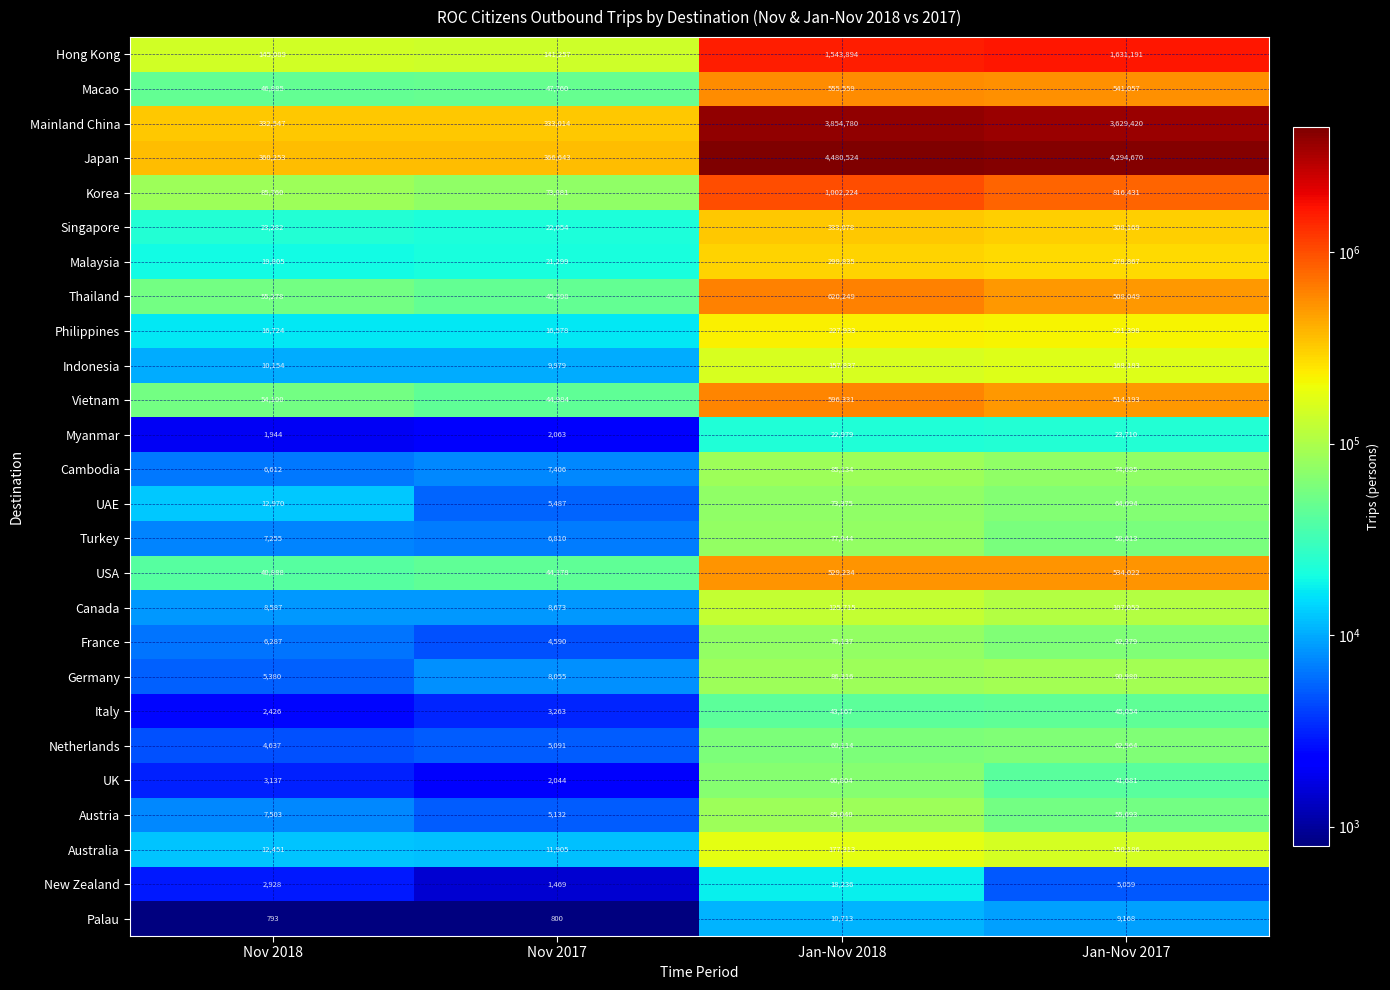

What is the sum of all Cambodia values?

173847